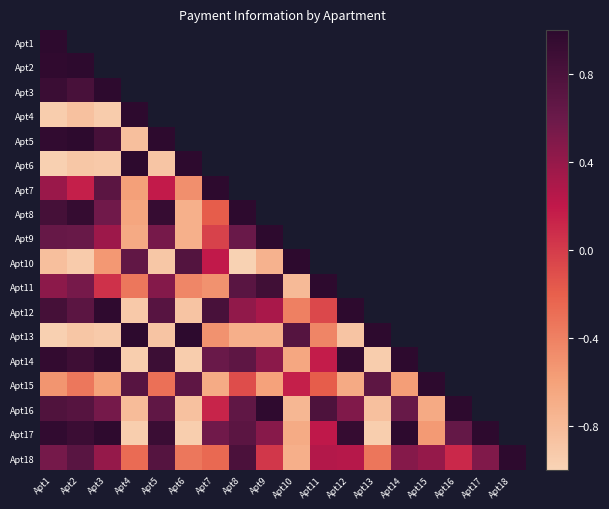

Which category has the lowest value across all series?

Apt8